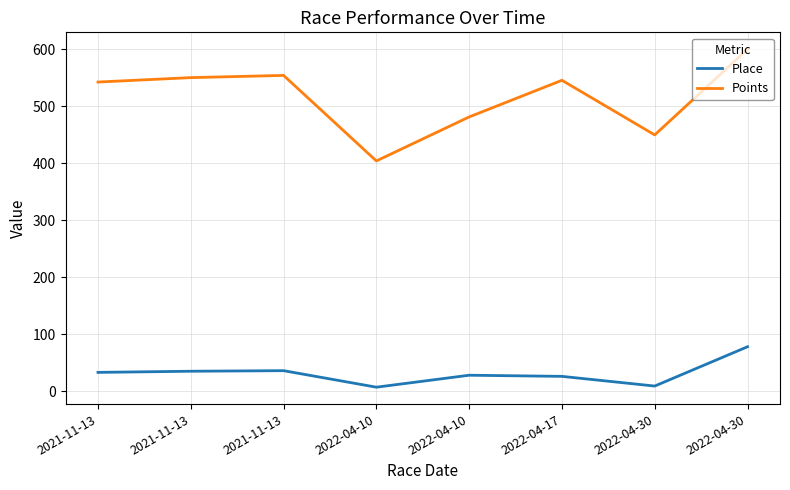

At which label does Points reach its peak?

2022-04-30